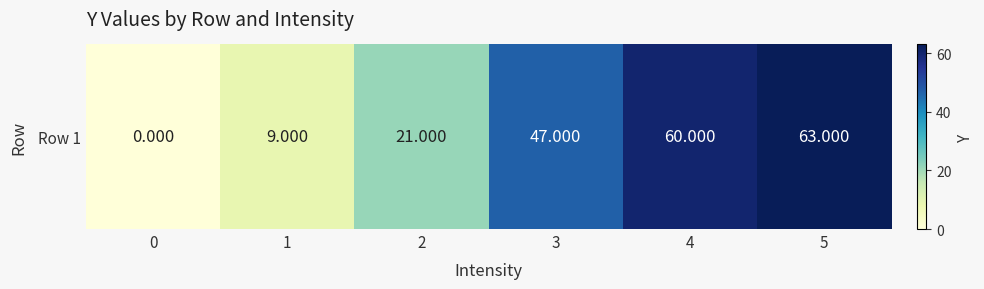

What is the difference between the maximum and minimum values?

63